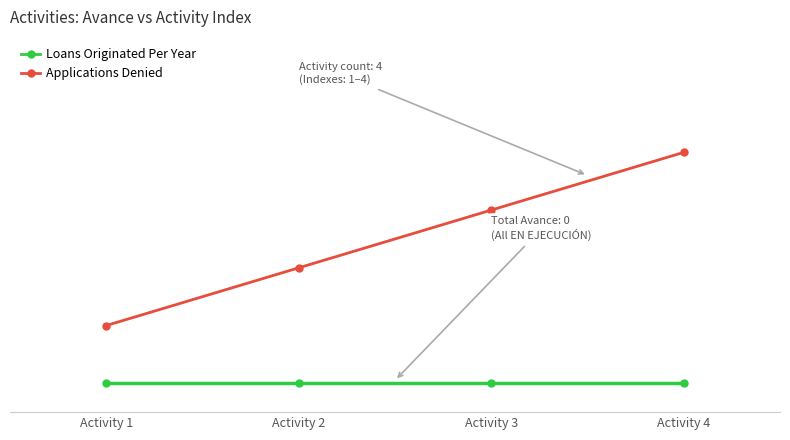

Is this an area chart (filled region under the line)?

No